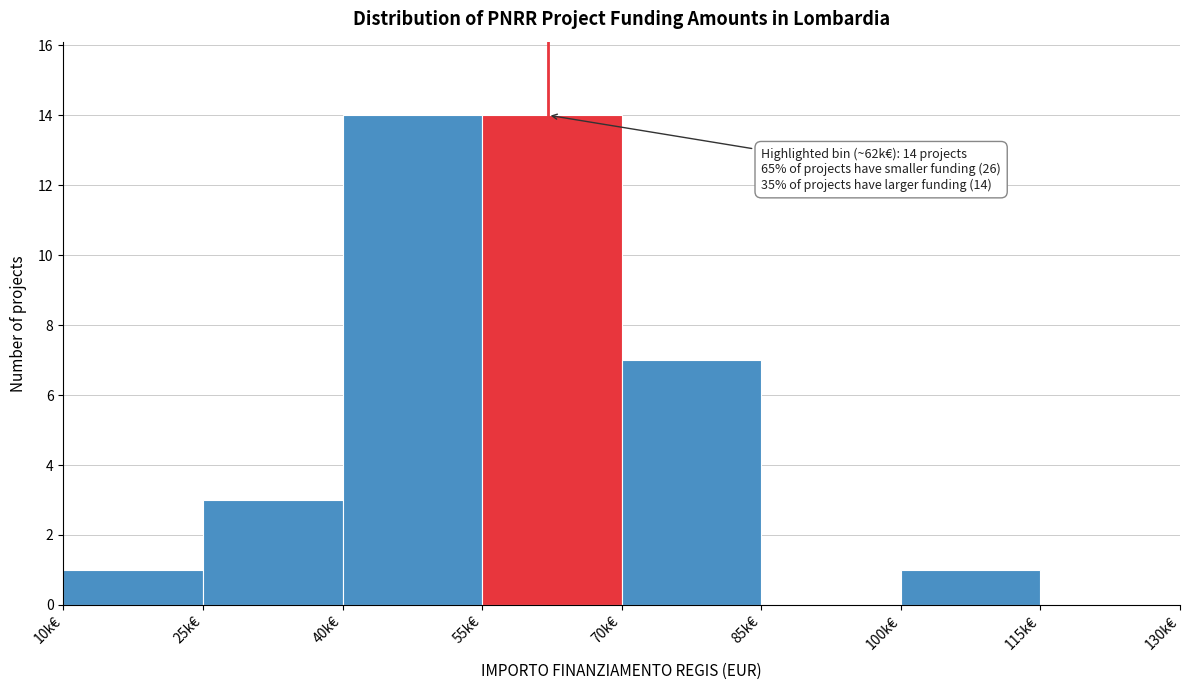

Reading left to right, list all the values displayed in this chart.

10k€=1	25k€=3	40k€=14	55k€=14	70k€=7	85k€=0	100k€=1	115k€=0